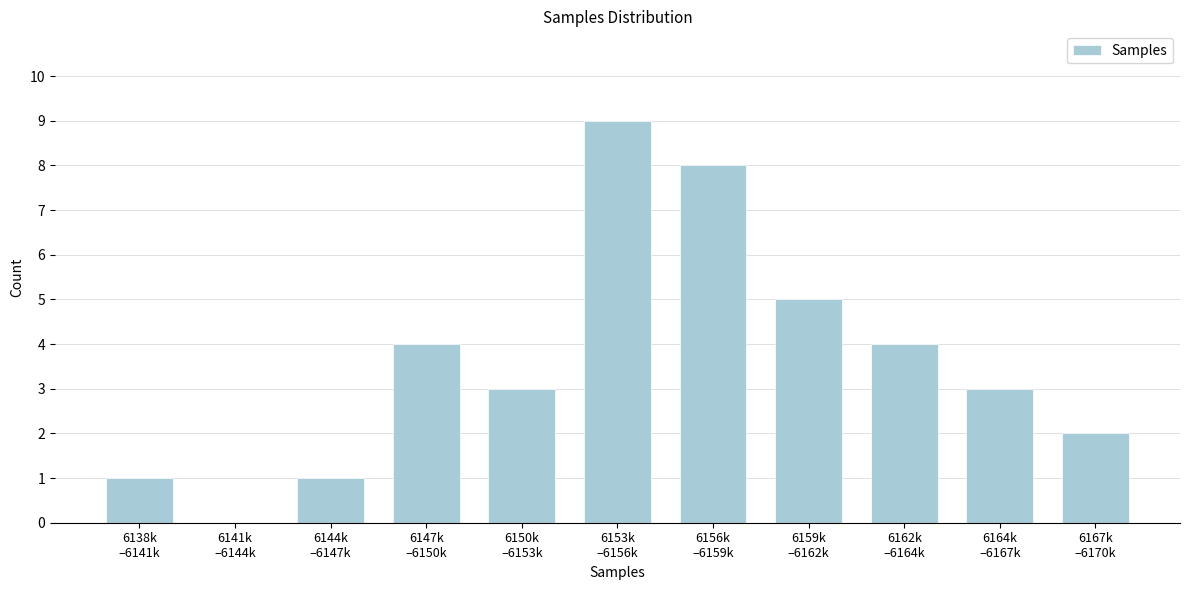

What is the greatest value displayed?

9